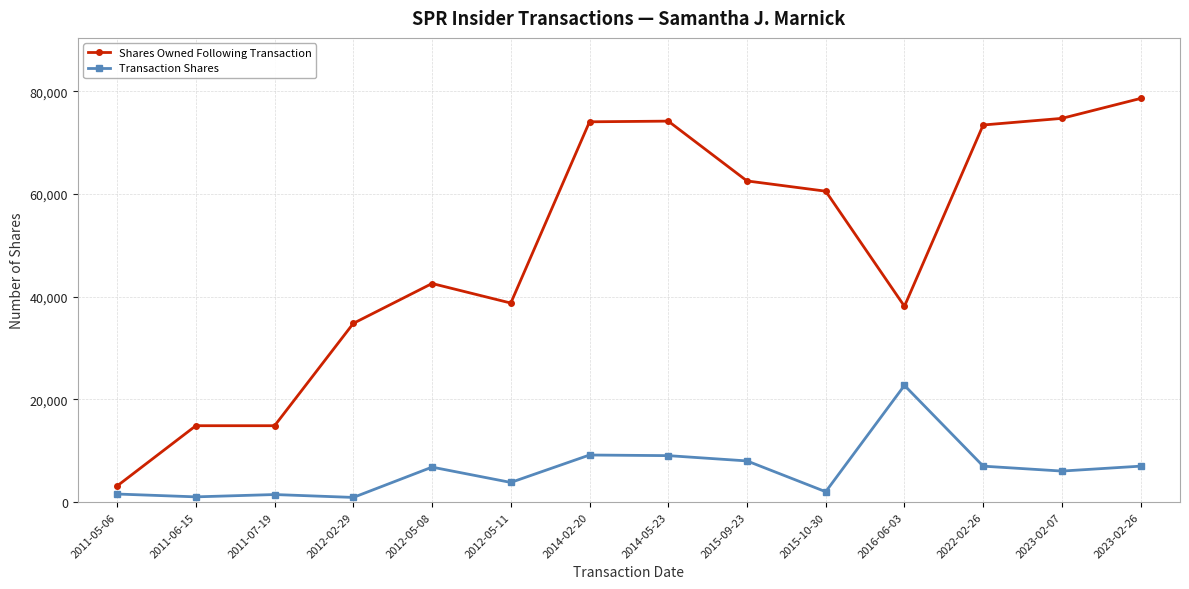

What is the approximate value of Transaction Shares at 2016-06-03?

22715